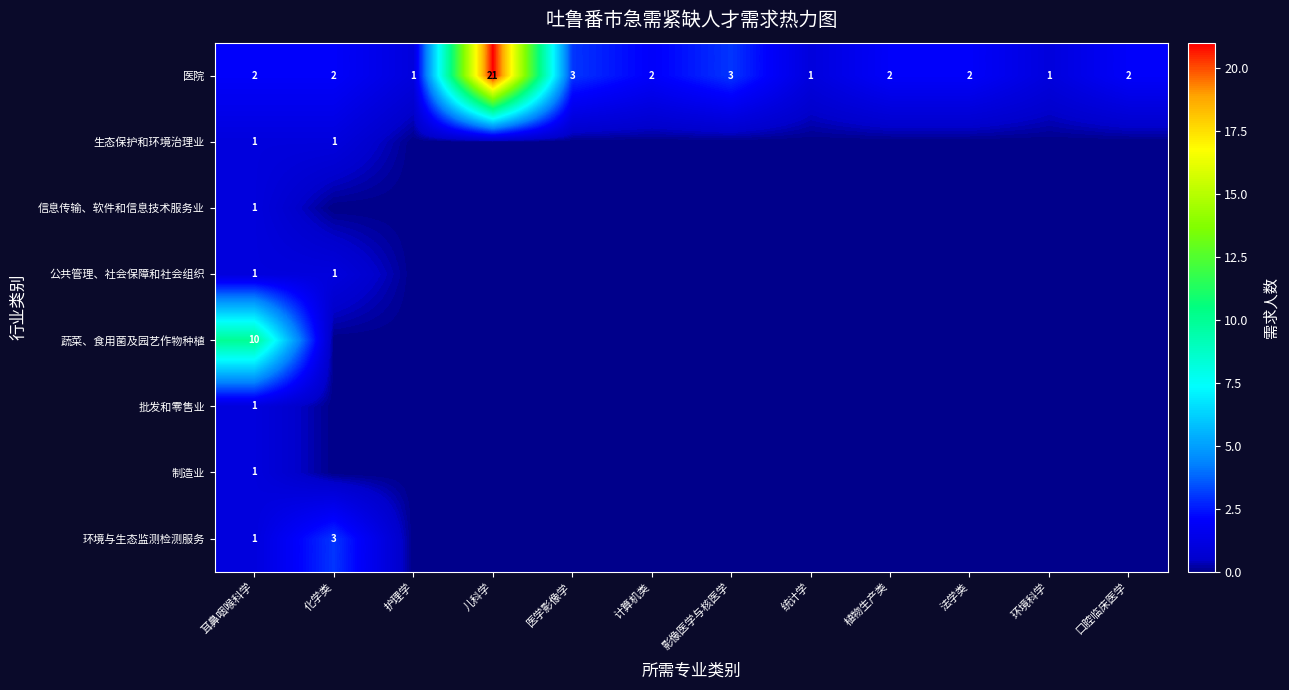

Is it true that 医院 equals 1 at 法学类?

False